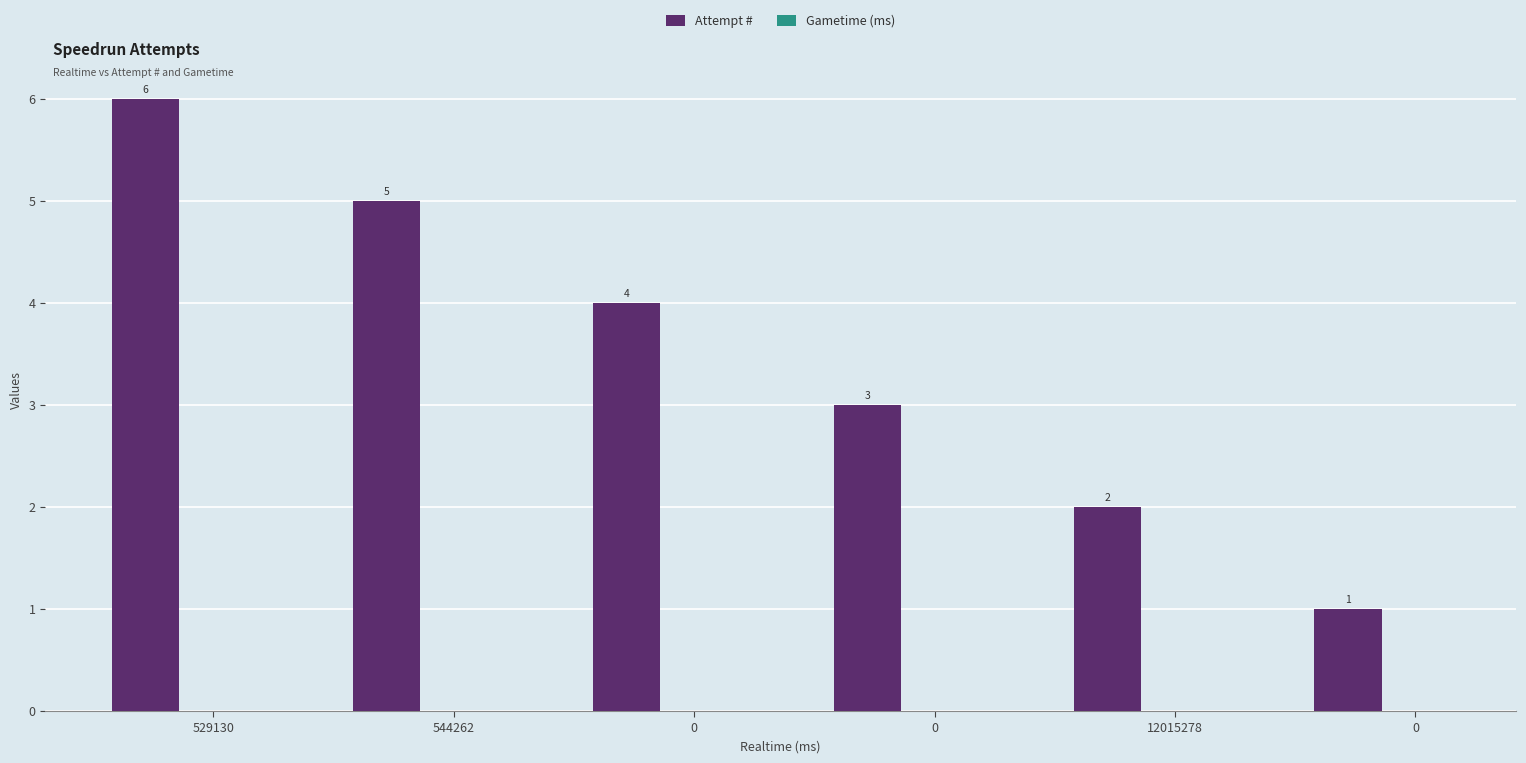

What is the value of the 2nd bar from the left?

5